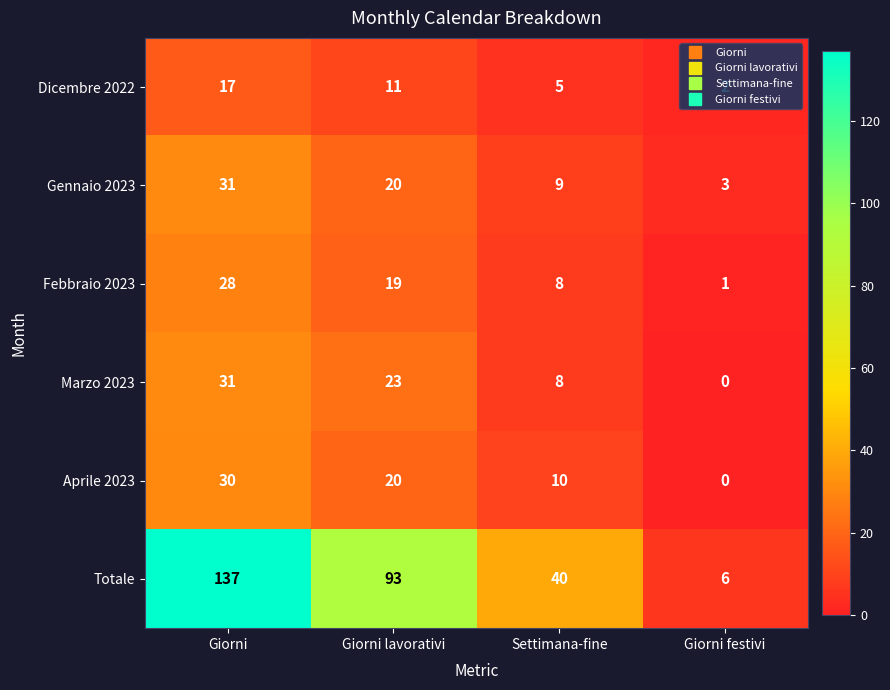

List the labels in order of Marzo 2023 value, largest first.

Giorni, Giorni lavorativi, Settimana-fine, Giorni festivi